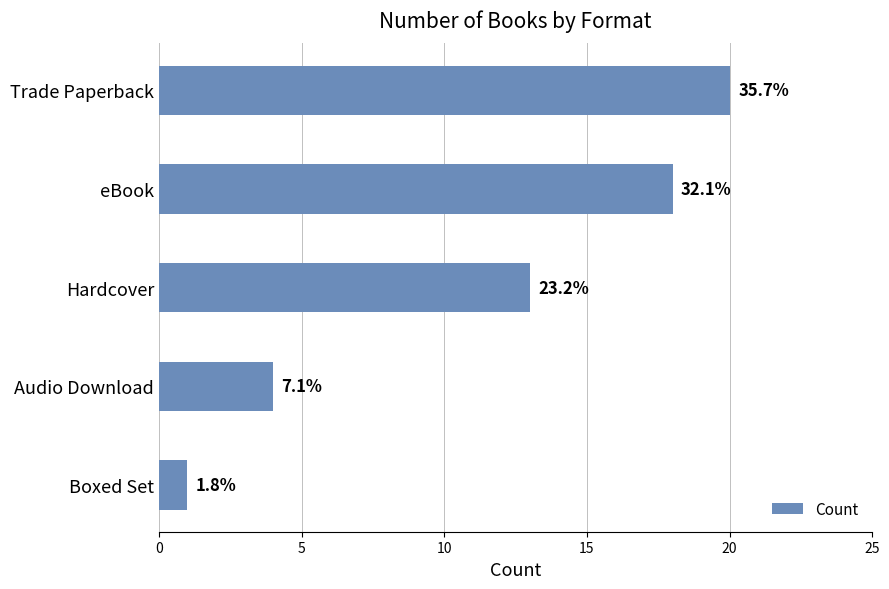

How many bars are there in total?

5